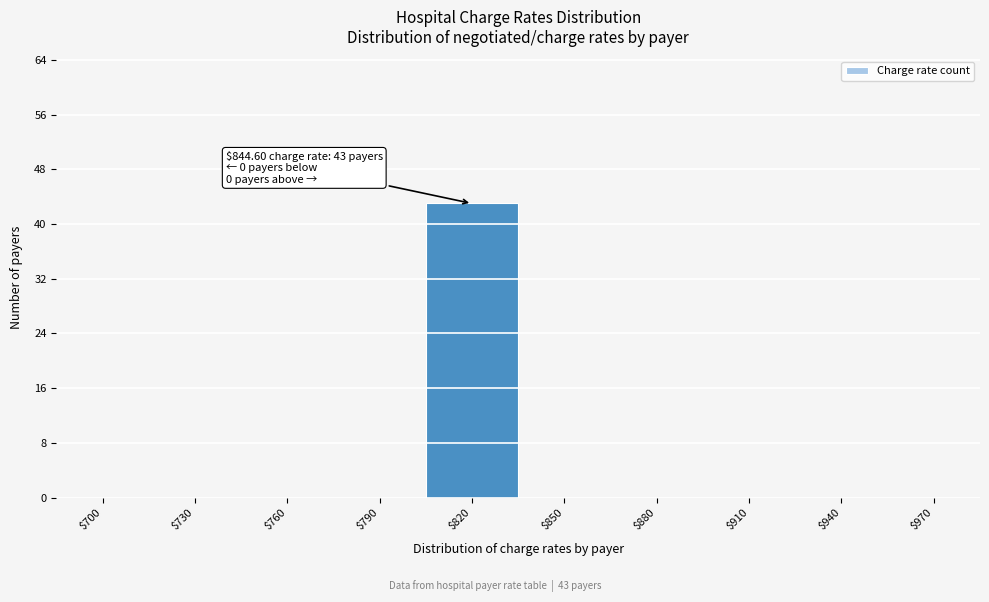

What is the greatest value displayed?

43